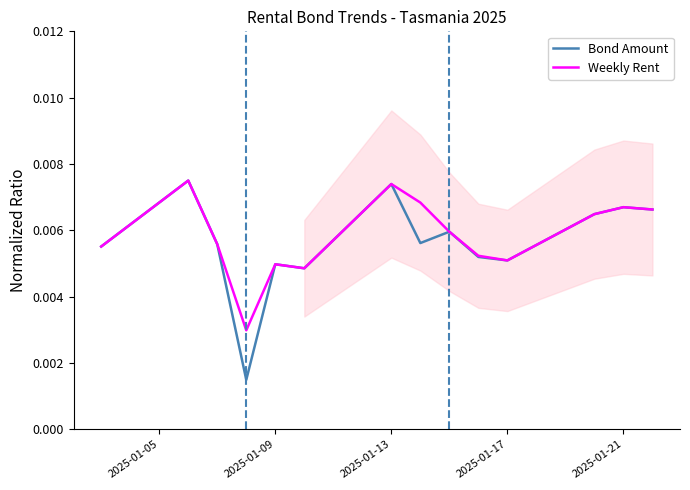

True or false: Bond Amount and Weekly Rent intersect in this chart.

False